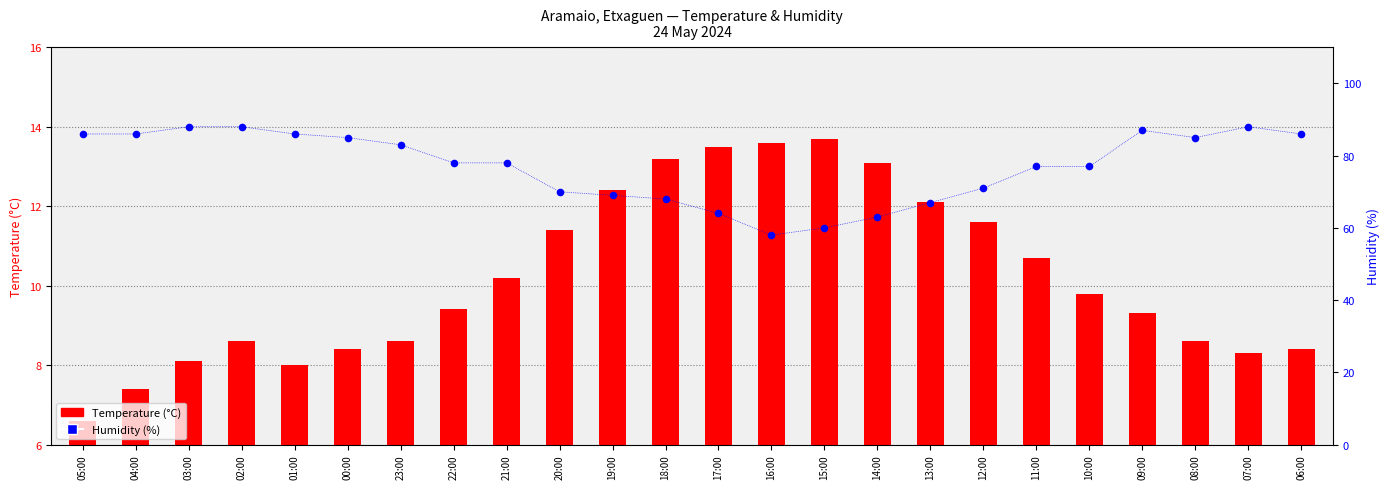

Which series has the largest Y range (max minus min)?

Humidity (%)